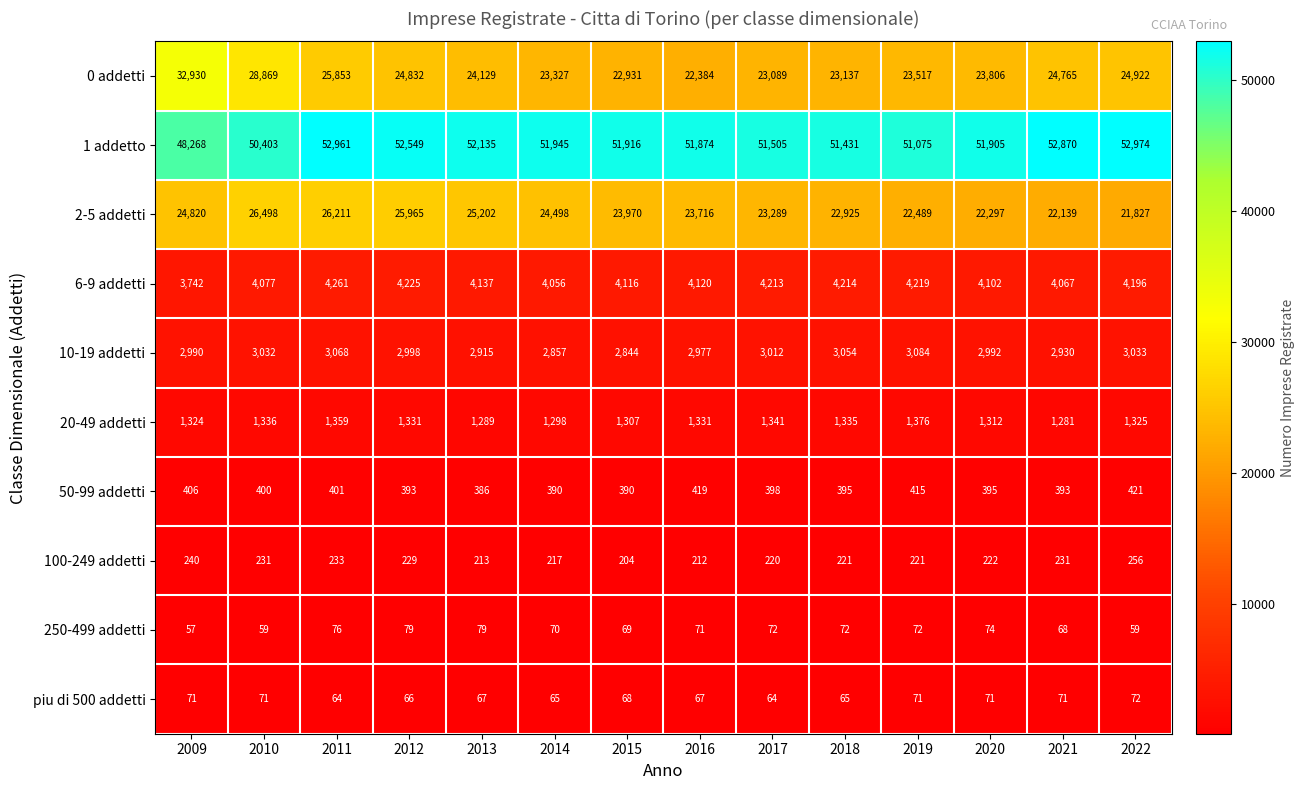

What is the smallest value displayed?

57